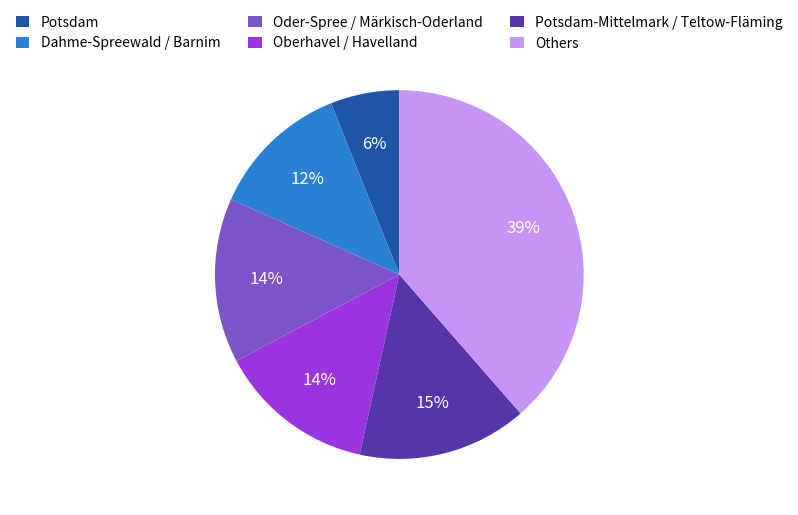

True or false: Oberhavel / Havelland accounts for 21% of the total.

False